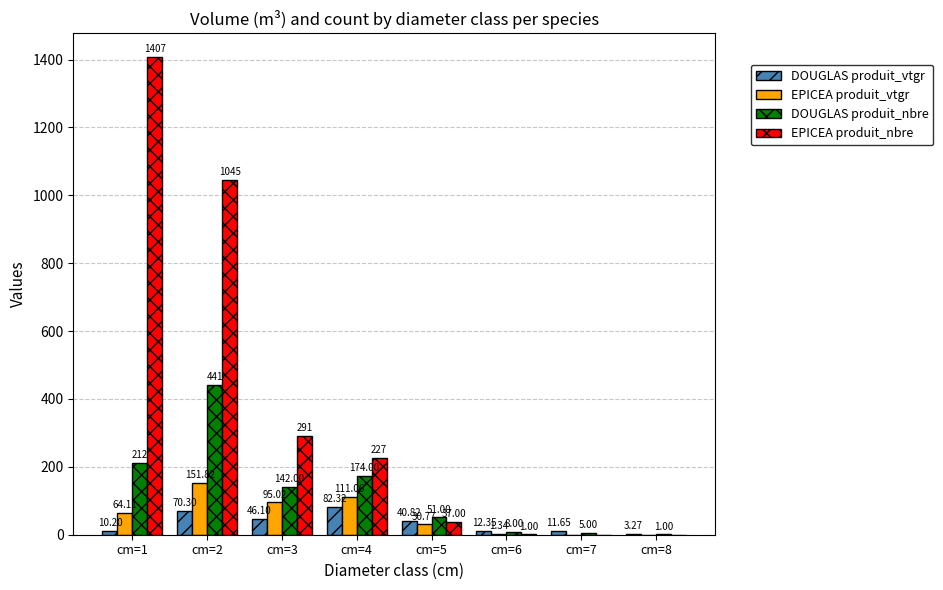

Is it true that DOUGLAS produit_vtgr equals 10.2 at cm=1?

True